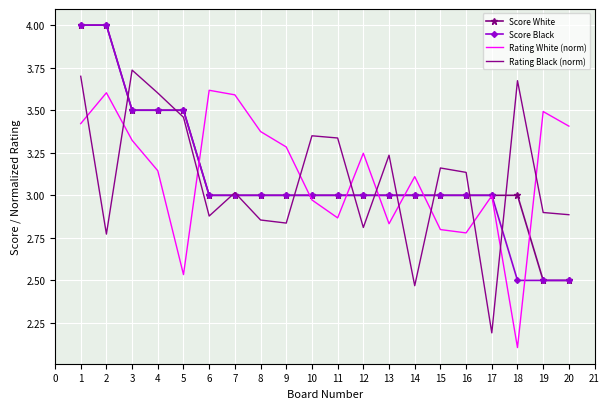

Count the Score White values in the range 3 to 4.

18